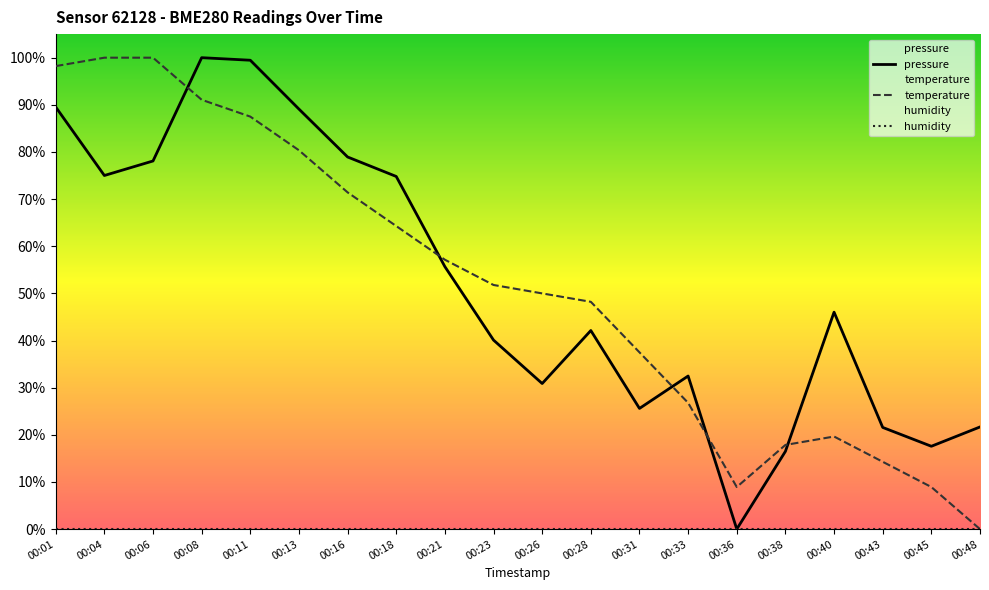

What is the total value across all series at 00:11?

1.9